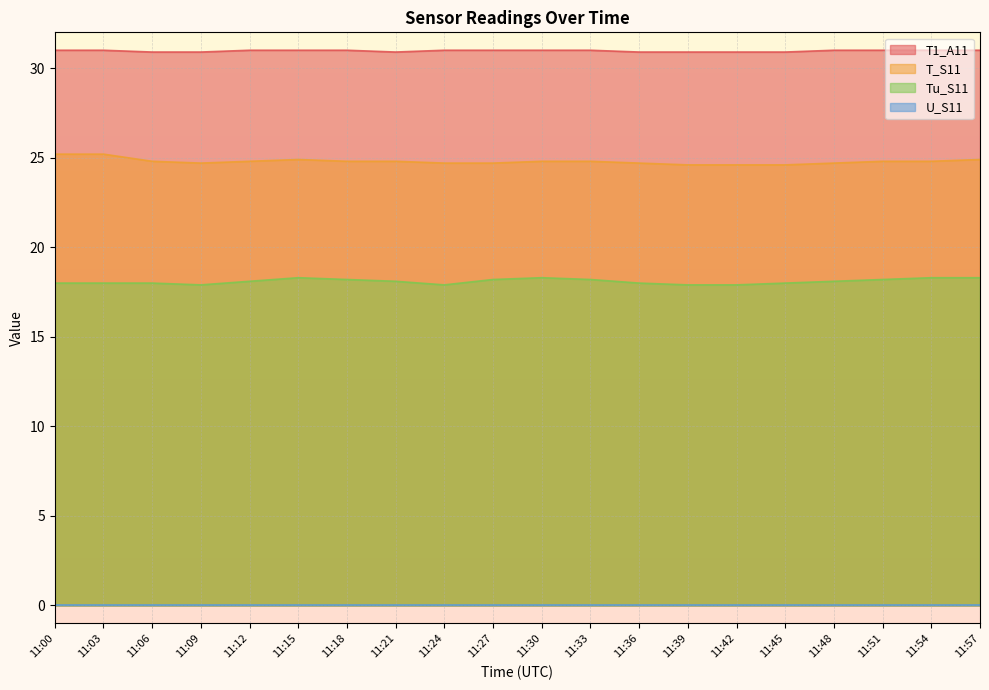

Does the chart display data point markers on the line(s)?

No